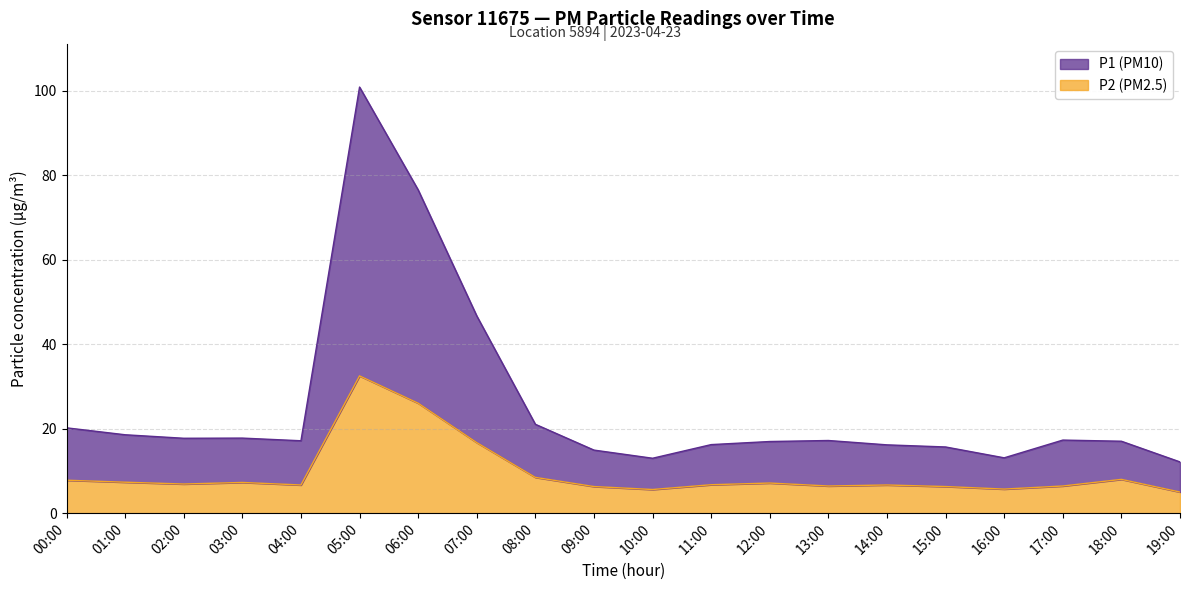

What is the minimum value shown in the chart?

5.0